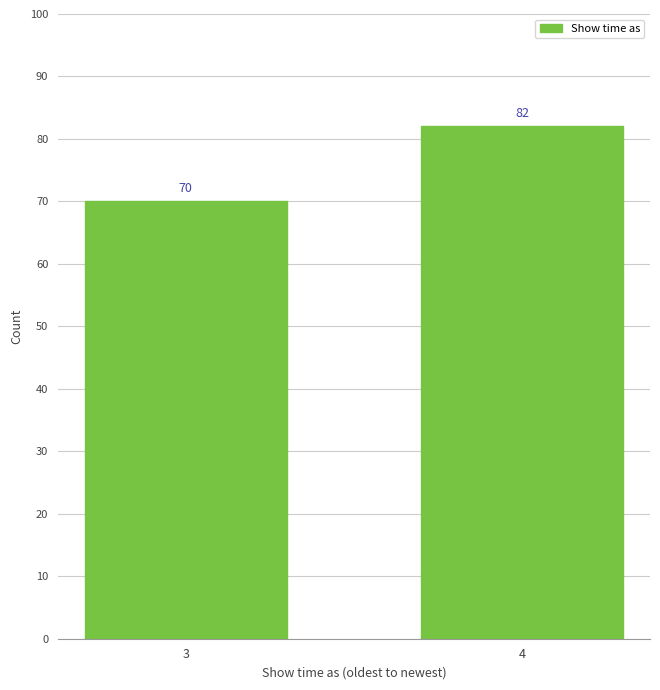

Reading left to right, what are all the values shown in this chart?

70	82